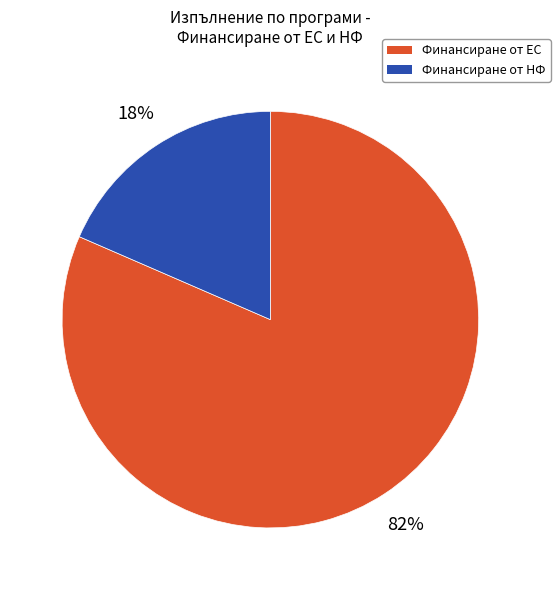

Does any single category account for the majority?

Yes